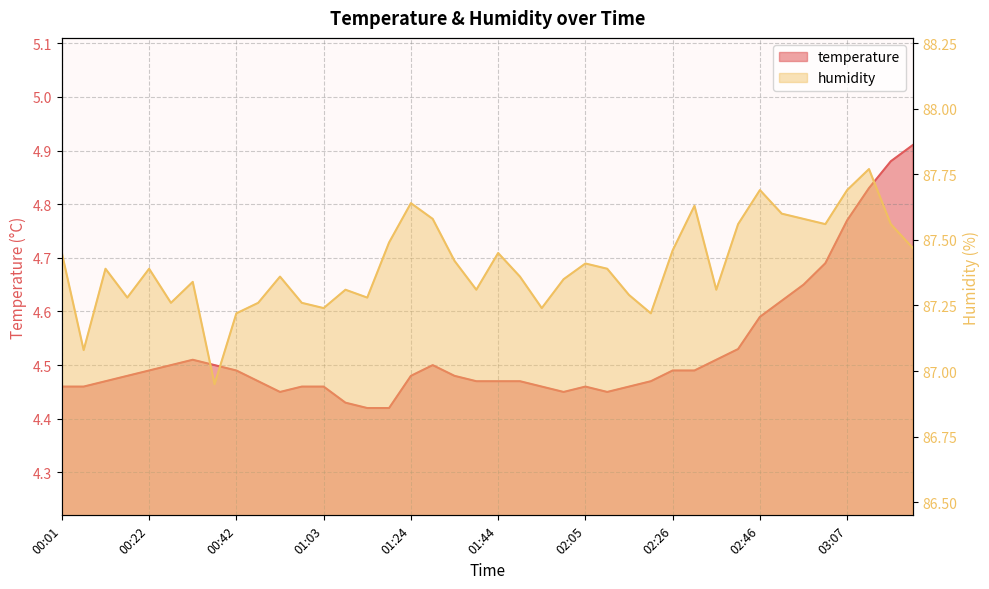

What is the maximum value shown in the chart?

87.8